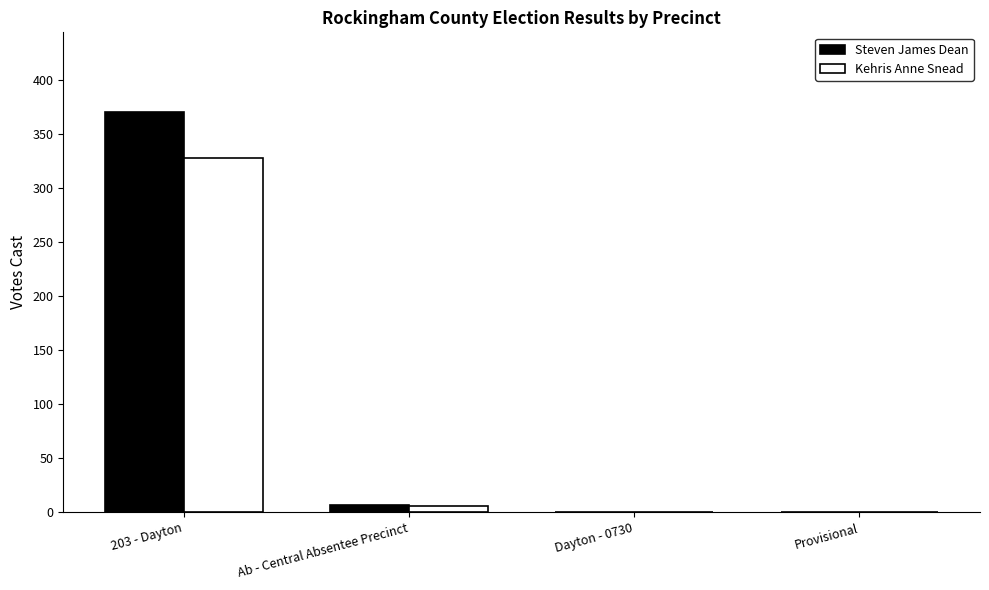

Reading left to right, what are all the values shown in this chart?

Steven James Dean: 370	7	0	0
Kehris Anne Snead: 328	6	0	0